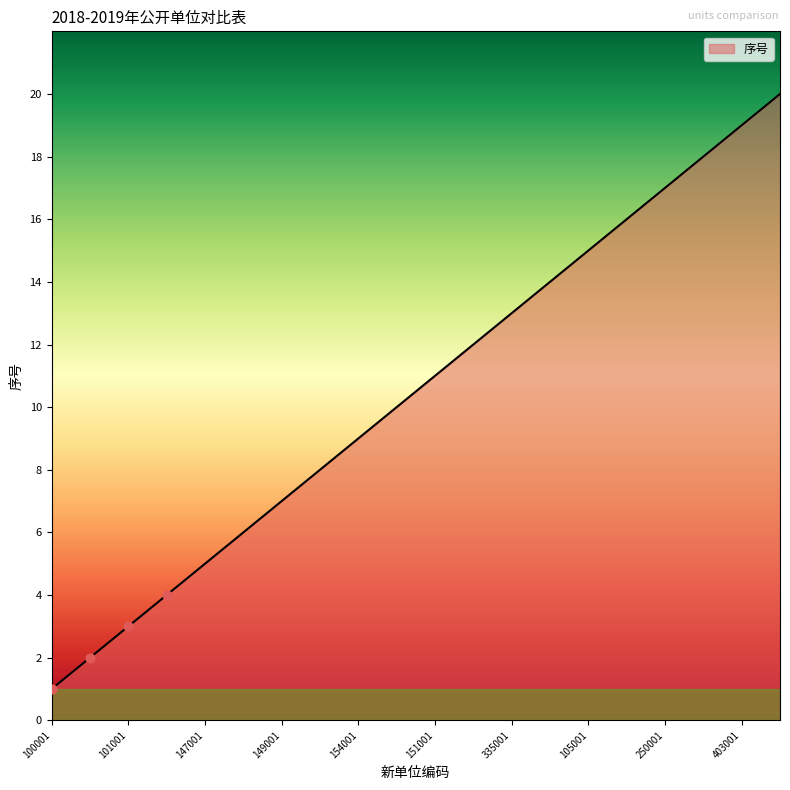

What is the difference between the maximum and minimum values?

19